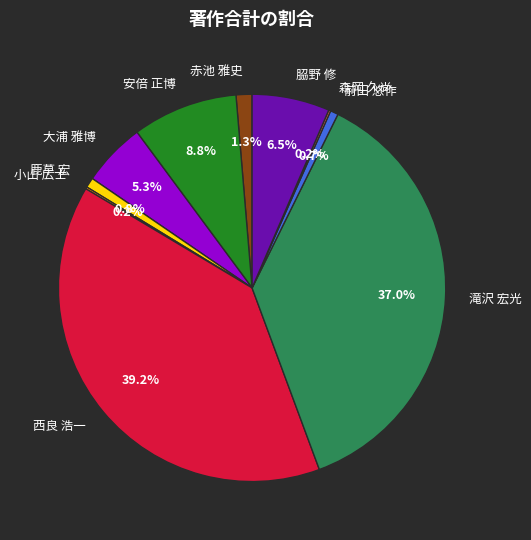

Which has a higher value, 前田 悠作 or 赤池 雅史?

赤池 雅史